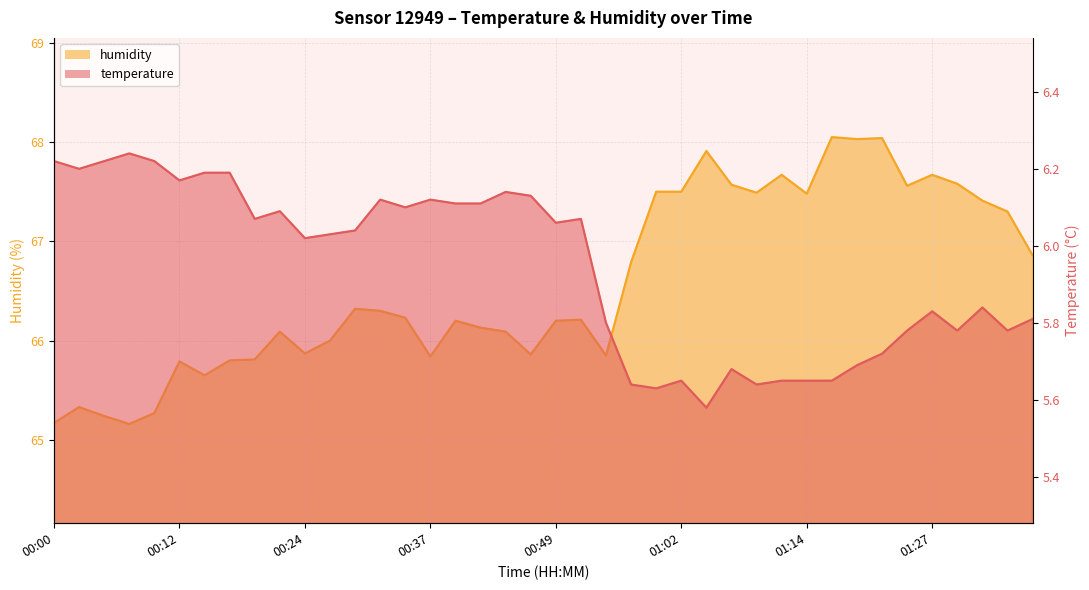

Where is temperature nearest to the value 5?

01:04